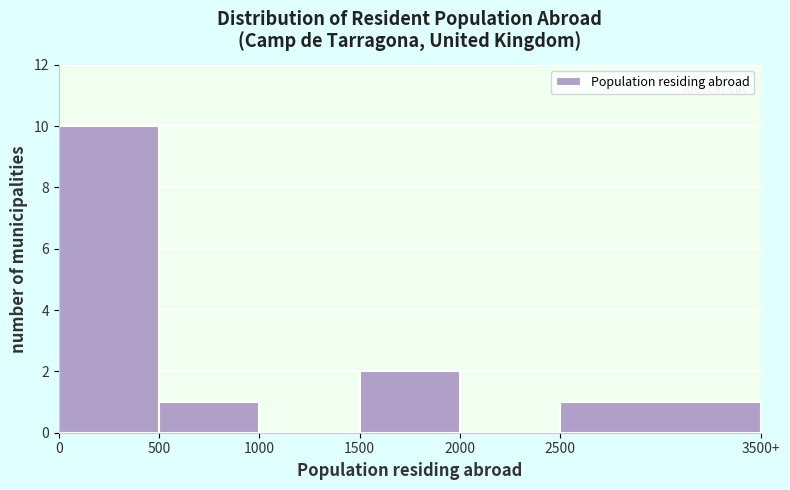

Reading right to left, extract all data points from this chart.

2500=1	2000=0	1500=2	1000=0	500=1	0=10